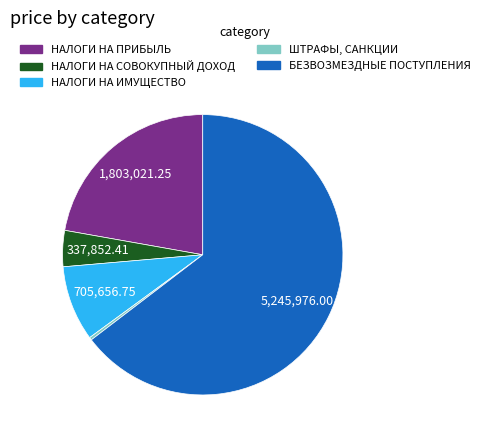

Is there a majority slice in this chart?

Yes